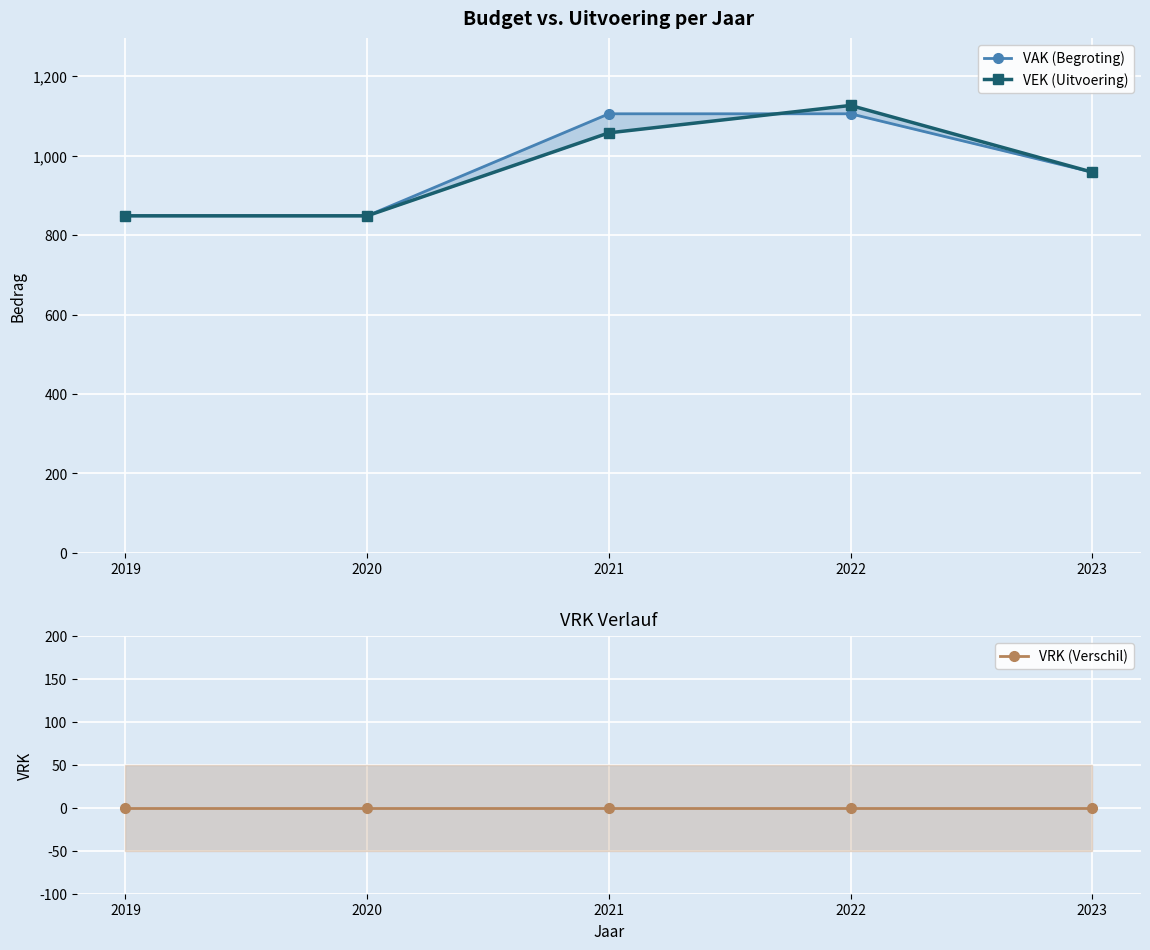

The VAK (Begroting) series shows 849 at 2020. True or false?

True